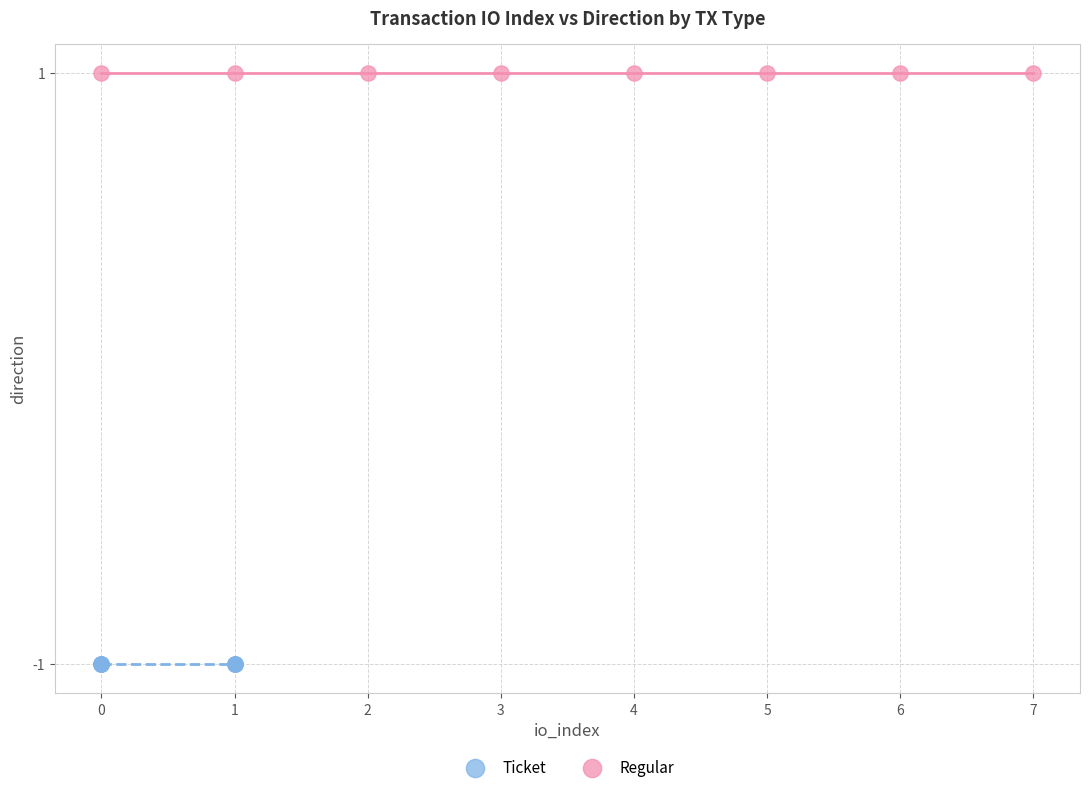

Which series contains the highest Y value?

Regular